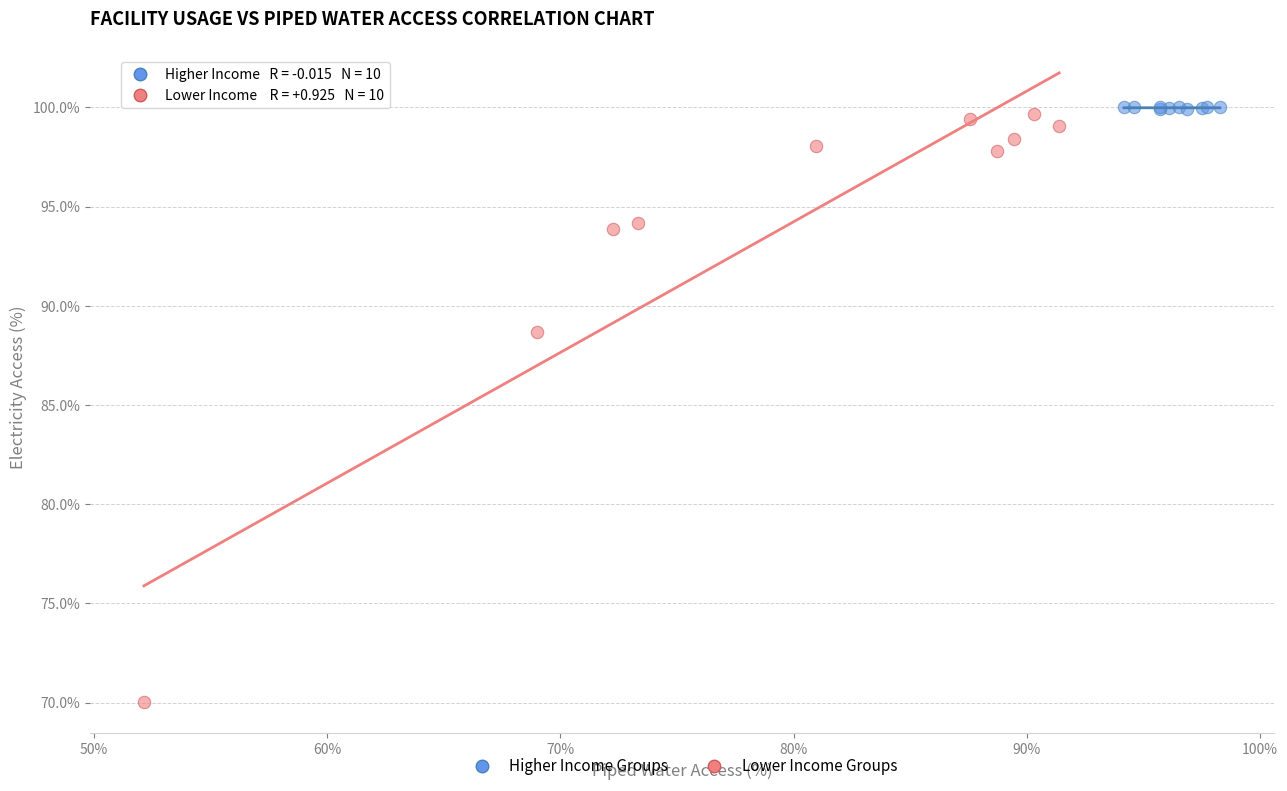

Which series has the widest spread of Y values?

Lower Income Groups